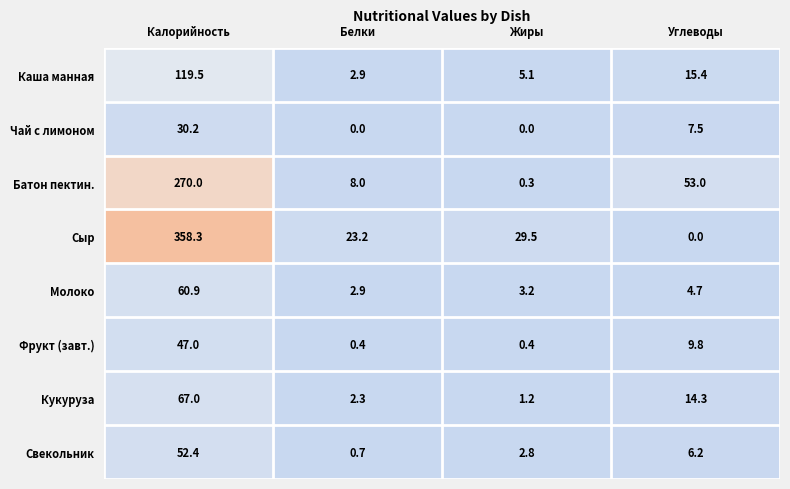

Rank the series by their maximum value, from lowest to highest.

Чай с лимоном, Фрукт (завт.), Свекольник, Молоко, Кукуруза, Каша манная, Батон пектин., Сыр